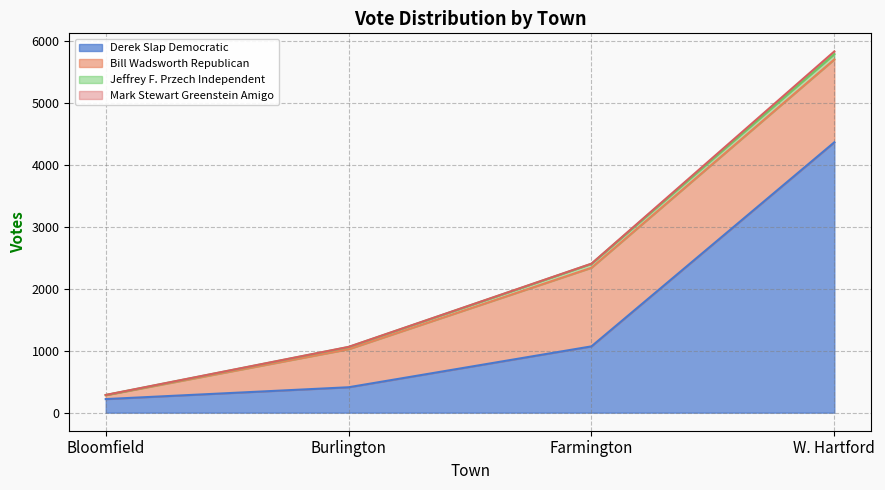

True or false: Bill Wadsworth Republican and Jeffrey F. Przech Independent intersect in this chart.

False